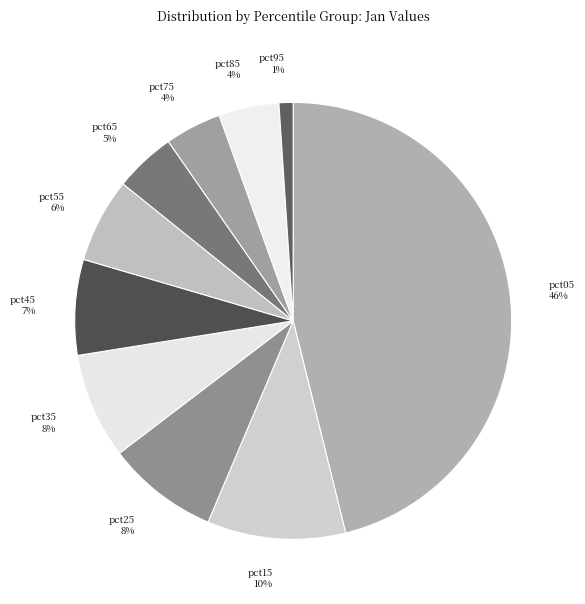

To the nearest percent, what is the average slice percentage?

10%